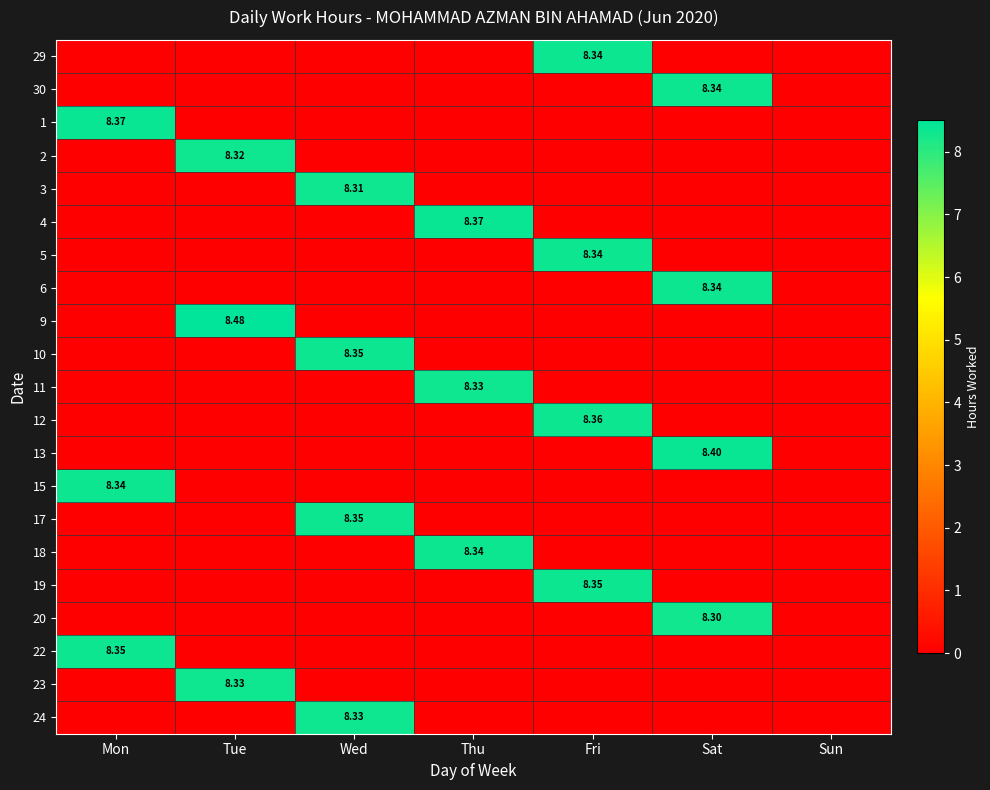

Is the value of 17 at Wed greater than the value of 19 at Thu?

Yes